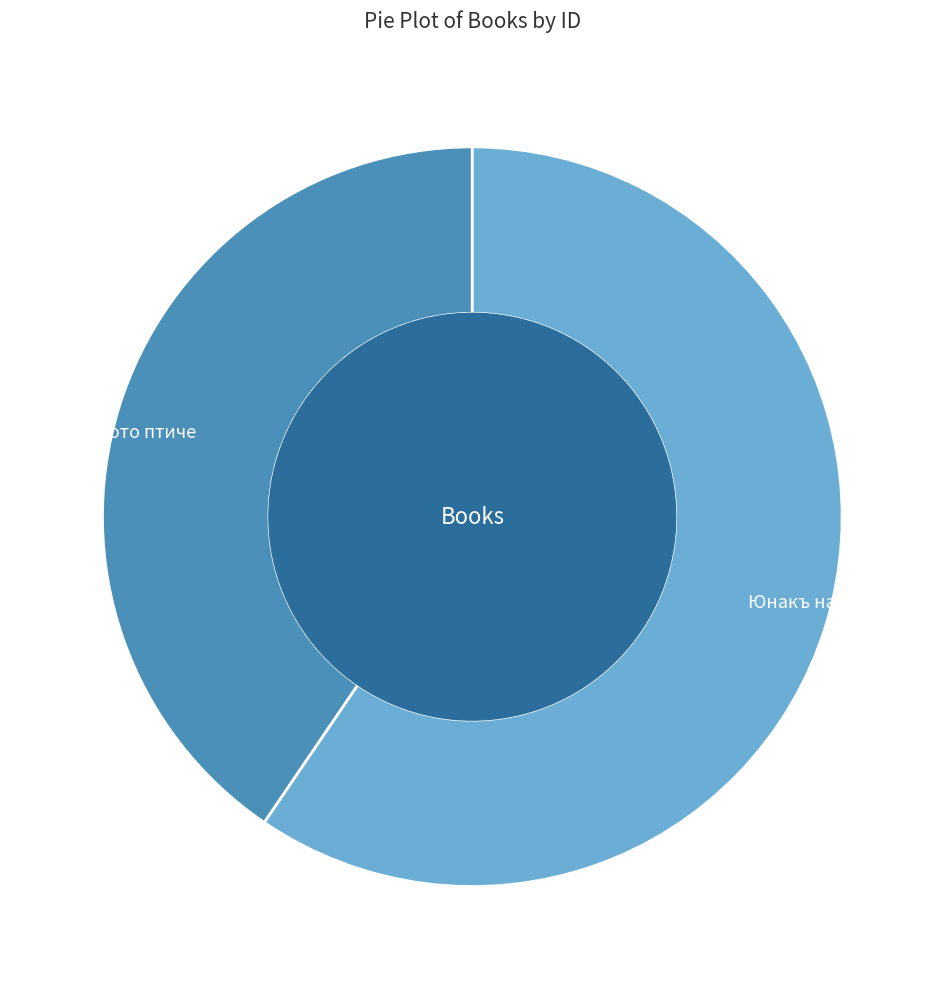

Which has a higher value, Юнакъ надъ юнаци or Златното птиче?

Юнакъ надъ юнаци